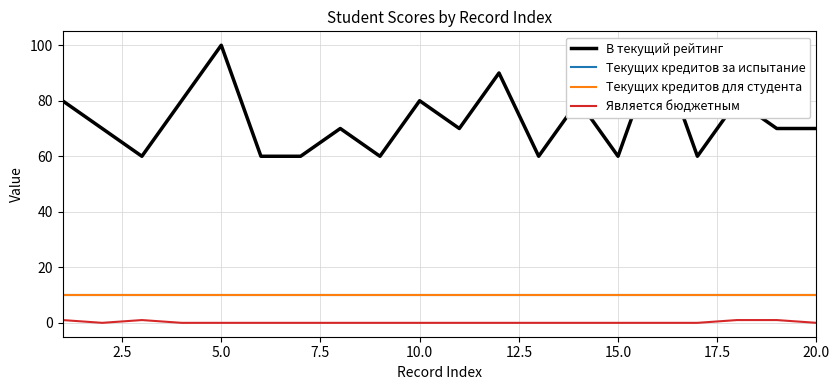

What is the average value of the Текущих кредитов за испытание series?

10